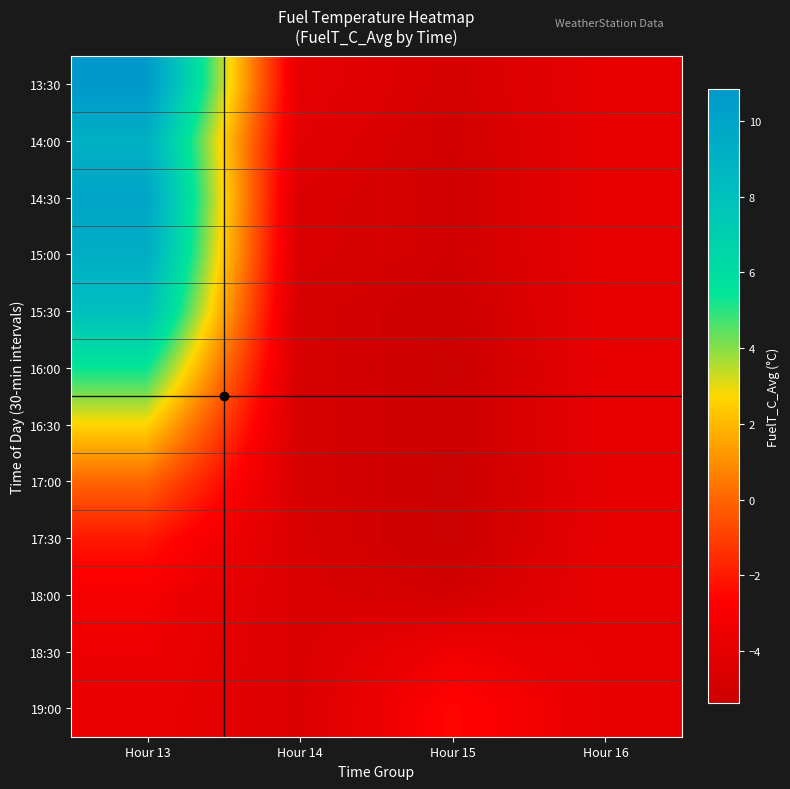

Reading left to right, transcribe all the data shown in this chart.

13:30: Hour 13=10.8	Hour 14=-3.9	Hour 15=-4.8	Hour 16=-3.9
14:00: Hour 13=9.1	Hour 14=-4.2	Hour 15=-5.0	Hour 16=-3.9
14:30: Hour 13=9.9	Hour 14=-4.6	Hour 15=-5.1	Hour 16=-3.9
15:00: Hour 13=9.4	Hour 14=-4.6	Hour 15=-5.0	Hour 16=-3.9
15:30: Hour 13=8.1	Hour 14=-4.8	Hour 15=-5.2	Hour 16=-3.9
16:00: Hour 13=5.4	Hour 14=-4.7	Hour 15=-5.3	Hour 16=-3.9
16:30: Hour 13=2.7	Hour 14=-4.8	Hour 15=-5.3	Hour 16=-3.9
17:00: Hour 13=0.0	Hour 14=-4.7	Hour 15=-5.4	Hour 16=-3.9
17:30: Hour 13=-2.0	Hour 14=-4.6	Hour 15=-5.4	Hour 16=-3.9
18:00: Hour 13=-3.1	Hour 14=-4.6	Hour 15=-5.0	Hour 16=-3.9
18:30: Hour 13=-3.4	Hour 14=-4.6	Hour 15=-3.4	Hour 16=-3.9
19:00: Hour 13=-3.6	Hour 14=-4.6	Hour 15=-2.5	Hour 16=-3.9